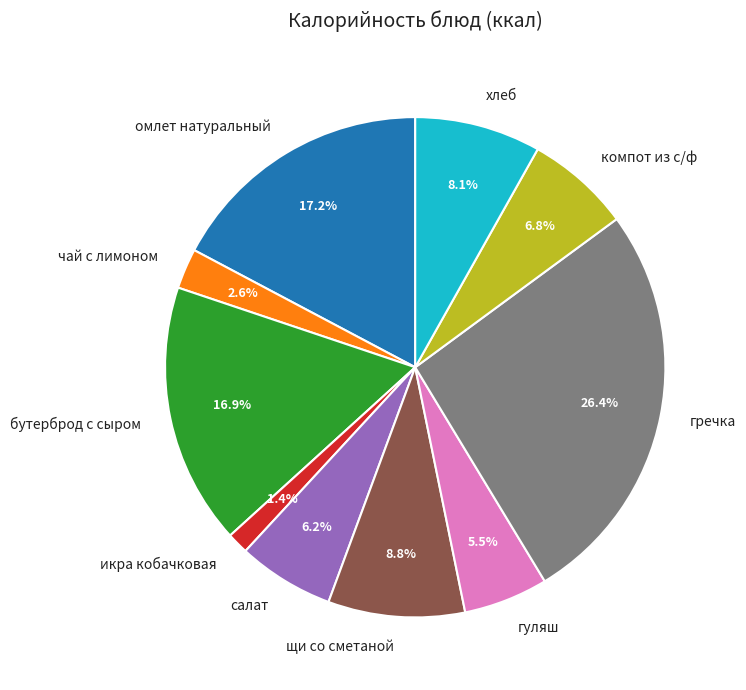

Between хлеб and икра кобачковая, which is larger?

хлеб